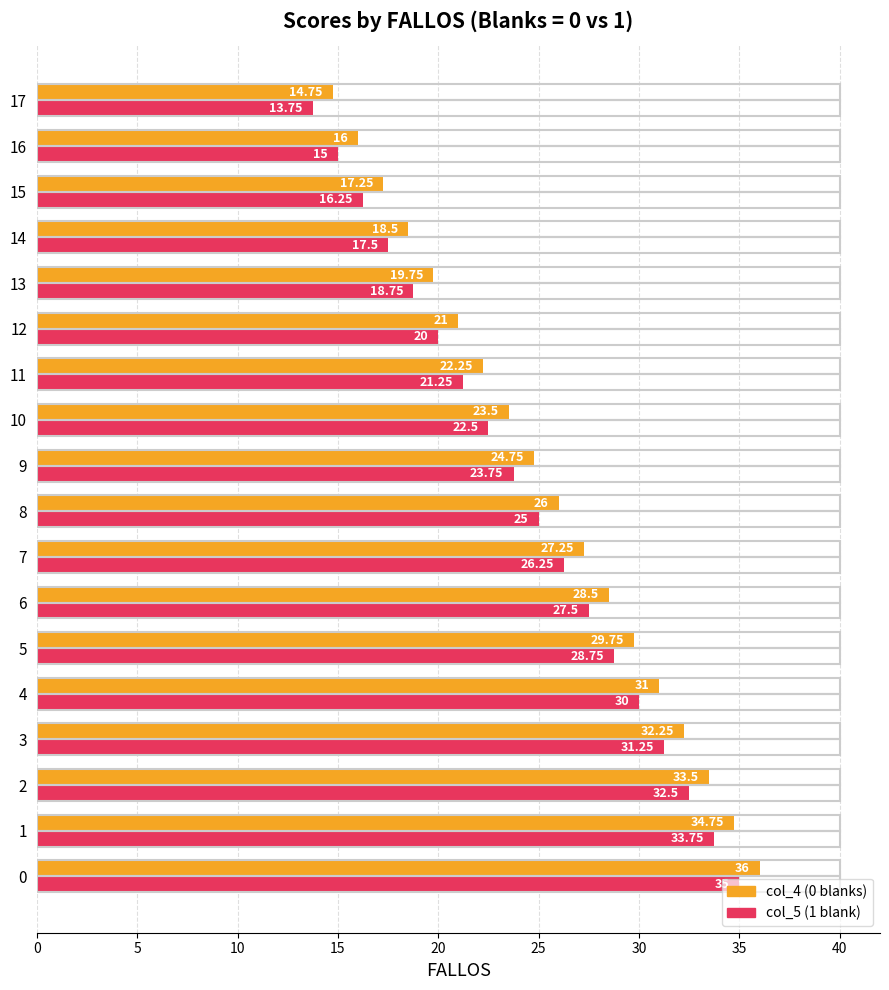

What is the average value of the col_4 (0 blanks) series?

25.4